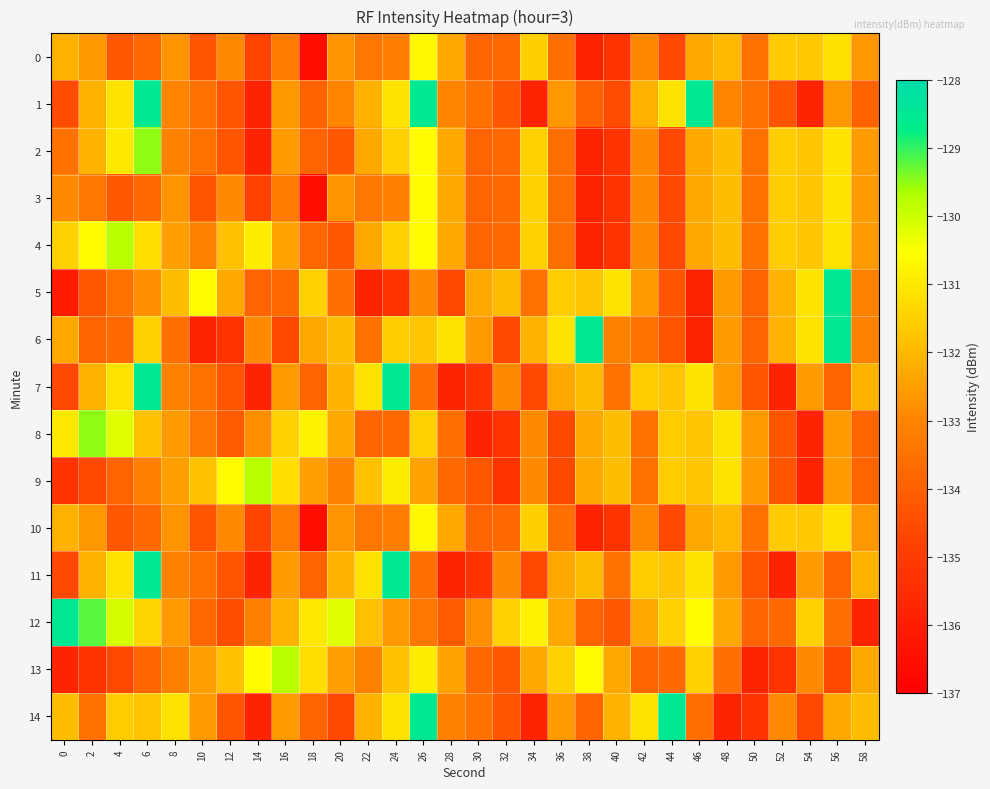

Reading left to right, list all the values displayed in this chart.

0: 0=-132.1	2=-132.6	4=-134.2	6=-133.7	8=-132.7	10=-134.3	12=-132.9	14=-134.8	16=-133.3	18=-136.5	20=-132.7	22=-133.4	24=-133.2	26=-130.6	28=-132.3	30=-133.9	32=-133.7	34=-131.5	36=-133.6	38=-135.8	40=-135.3	42=-132.9	44=-134.6	46=-132.3	48=-131.9	50=-133.5	52=-131.6	54=-131.7	56=-131.1	58=-132.6
1: 0=-134.6	2=-132.1	4=-131.1	6=-128.5	8=-133.1	10=-133.5	12=-134.3	14=-135.8	16=-132.6	18=-133.9	20=-133.1	22=-132.1	24=-131.1	26=-128.5	28=-133.1	30=-133.5	32=-134.3	34=-135.8	36=-132.6	38=-133.9	40=-134.6	42=-132.1	44=-131.1	46=-128.5	48=-133.1	50=-133.5	52=-134.3	54=-135.8	56=-132.6	58=-133.9
2: 0=-133.5	2=-132.1	4=-131.0	6=-129.5	8=-133.1	10=-133.5	12=-134.3	14=-135.8	16=-132.6	18=-133.9	20=-134.2	22=-132.3	24=-131.5	26=-130.6	28=-132.3	30=-133.9	32=-133.7	34=-131.5	36=-133.6	38=-135.8	40=-135.3	42=-132.9	44=-134.6	46=-132.3	48=-131.9	50=-133.5	52=-131.6	54=-131.7	56=-131.1	58=-132.6
3: 0=-132.9	2=-133.4	4=-134.2	6=-133.7	8=-132.7	10=-134.3	12=-132.9	14=-134.8	16=-133.3	18=-136.5	20=-132.7	22=-133.4	24=-133.2	26=-130.6	28=-132.3	30=-133.9	32=-133.7	34=-131.5	36=-133.6	38=-135.8	40=-135.3	42=-132.9	44=-134.6	46=-132.3	48=-131.9	50=-133.5	52=-131.6	54=-131.7	56=-131.1	58=-132.6
4: 0=-131.5	2=-130.6	4=-129.8	6=-131.2	8=-132.5	10=-133.1	12=-131.8	14=-130.9	16=-132.4	18=-133.8	20=-134.2	22=-132.3	24=-131.5	26=-130.6	28=-132.3	30=-133.9	32=-133.7	34=-131.5	36=-133.6	38=-135.8	40=-135.3	42=-132.9	44=-134.6	46=-132.3	48=-131.9	50=-133.5	52=-131.6	54=-131.7	56=-131.1	58=-132.6
5: 0=-136.1	2=-134.2	4=-133.5	6=-132.8	8=-131.9	10=-130.6	12=-132.3	14=-133.9	16=-133.7	18=-131.5	20=-133.6	22=-135.8	24=-135.3	26=-132.9	28=-134.6	30=-132.3	32=-131.9	34=-133.5	36=-131.6	38=-131.7	40=-131.1	42=-132.6	44=-134.3	46=-135.8	48=-132.6	50=-133.9	52=-132.1	54=-131.1	56=-128.5	58=-133.1
6: 0=-132.3	2=-133.9	4=-133.7	6=-131.5	8=-133.6	10=-135.8	12=-135.3	14=-132.9	16=-134.6	18=-132.3	20=-131.9	22=-133.5	24=-131.6	26=-131.7	28=-131.1	30=-132.6	32=-134.6	34=-132.1	36=-131.1	38=-128.5	40=-133.1	42=-133.5	44=-134.3	46=-135.8	48=-132.6	50=-133.9	52=-132.1	54=-131.1	56=-128.5	58=-133.1
7: 0=-134.6	2=-132.1	4=-131.1	6=-128.5	8=-133.1	10=-133.5	12=-134.3	14=-135.8	16=-132.6	18=-133.9	20=-132.1	22=-131.1	24=-128.5	26=-133.6	28=-135.8	30=-135.3	32=-132.9	34=-134.6	36=-132.3	38=-131.9	40=-133.5	42=-131.6	44=-131.7	46=-131.1	48=-132.6	50=-134.3	52=-135.8	54=-132.6	56=-133.9	58=-132.1
8: 0=-131.0	2=-129.5	4=-130.2	6=-131.8	8=-132.6	10=-133.4	12=-134.1	14=-132.8	16=-131.5	18=-130.8	20=-132.3	22=-133.9	24=-133.7	26=-131.5	28=-133.6	30=-135.8	32=-135.3	34=-132.9	36=-134.6	38=-132.3	40=-131.9	42=-133.5	44=-131.6	46=-131.7	48=-131.1	50=-132.6	52=-134.3	54=-135.8	56=-132.6	58=-133.9
9: 0=-135.3	2=-134.6	4=-133.9	6=-133.2	8=-132.5	10=-131.8	12=-130.6	14=-129.8	16=-131.2	18=-132.5	20=-133.1	22=-131.8	24=-130.9	26=-132.4	28=-133.8	30=-134.2	32=-135.3	34=-132.9	36=-134.6	38=-132.3	40=-131.9	42=-133.5	44=-131.6	46=-131.7	48=-131.1	50=-132.6	52=-134.3	54=-135.8	56=-132.6	58=-133.9
10: 0=-132.1	2=-132.6	4=-134.2	6=-133.7	8=-132.7	10=-134.3	12=-132.9	14=-134.8	16=-133.3	18=-136.5	20=-132.7	22=-133.4	24=-133.2	26=-130.6	28=-132.3	30=-133.9	32=-133.7	34=-131.5	36=-133.6	38=-135.8	40=-135.3	42=-132.9	44=-134.6	46=-132.3	48=-131.9	50=-133.5	52=-131.6	54=-131.7	56=-131.1	58=-132.6
11: 0=-134.6	2=-132.1	4=-131.1	6=-128.5	8=-133.1	10=-133.5	12=-134.3	14=-135.8	16=-132.6	18=-133.9	20=-132.1	22=-131.1	24=-128.5	26=-133.6	28=-135.8	30=-135.3	32=-132.9	34=-134.6	36=-132.3	38=-131.9	40=-133.5	42=-131.6	44=-131.7	46=-131.1	48=-132.6	50=-134.3	52=-135.8	54=-132.6	56=-133.9	58=-132.1
12: 0=-128.5	2=-129.2	4=-130.1	6=-131.4	8=-132.6	10=-133.8	12=-134.5	14=-133.2	16=-132.1	18=-131.0	20=-130.2	22=-131.8	24=-132.6	26=-133.4	28=-134.1	30=-132.8	32=-131.5	34=-130.8	36=-132.3	38=-133.9	40=-134.2	42=-132.3	44=-131.5	46=-130.6	48=-132.3	50=-133.9	52=-133.7	54=-131.5	56=-133.6	58=-135.8
13: 0=-135.8	2=-135.3	4=-134.6	6=-133.9	8=-133.2	10=-132.5	12=-131.8	14=-130.6	16=-129.8	18=-131.2	20=-132.5	22=-133.1	24=-131.8	26=-130.9	28=-132.4	30=-133.8	32=-134.2	34=-132.3	36=-131.5	38=-130.6	40=-132.3	42=-133.9	44=-133.7	46=-131.5	48=-133.6	50=-135.8	52=-135.3	54=-132.9	56=-134.6	58=-132.3
14: 0=-131.9	2=-133.5	4=-131.6	6=-131.7	8=-131.1	10=-132.6	12=-134.3	14=-135.8	16=-132.6	18=-133.9	20=-134.6	22=-132.1	24=-131.1	26=-128.5	28=-133.1	30=-133.5	32=-134.3	34=-135.8	36=-132.6	38=-133.9	40=-132.1	42=-131.1	44=-128.5	46=-133.6	48=-135.8	50=-135.3	52=-132.9	54=-134.6	56=-132.3	58=-131.9